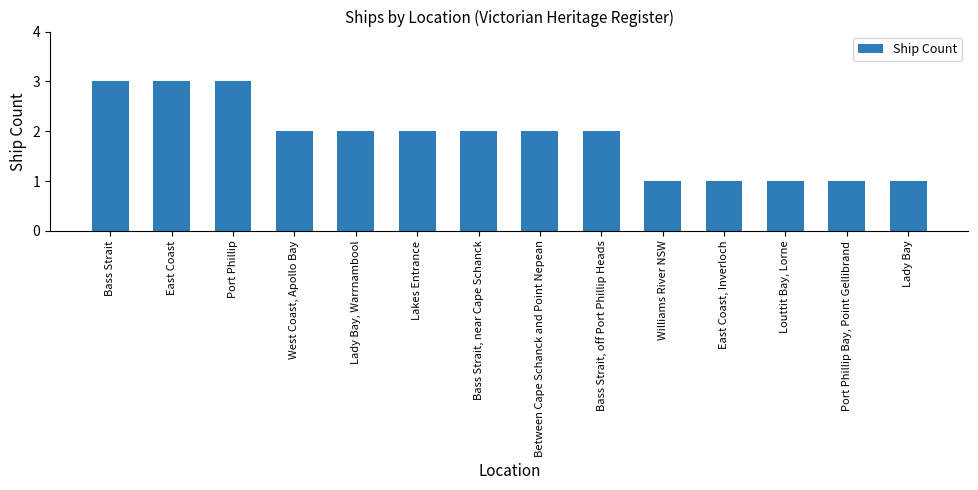

True or false: the data shows 1 at Louttit Bay, Lorne.

True